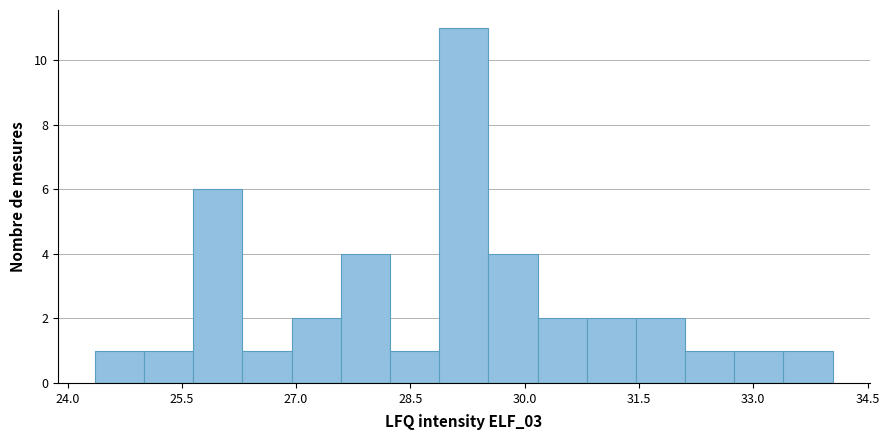

Read against the x-axis, roughly where is the centre of the tallest bar?

29.2